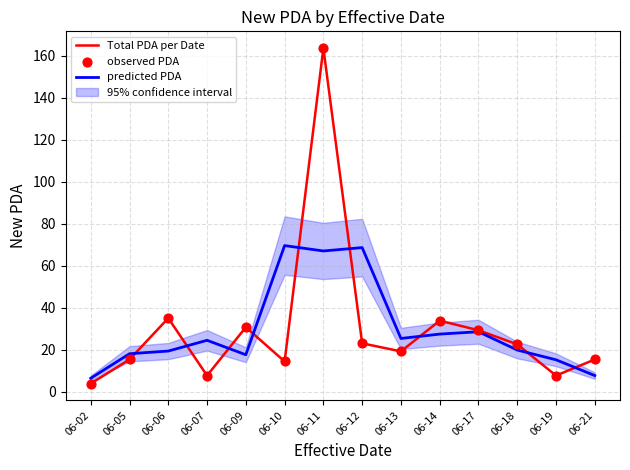

Is the value of Total PDA per Date at 06-21 greater than the value of observed PDA at 06-18?

No